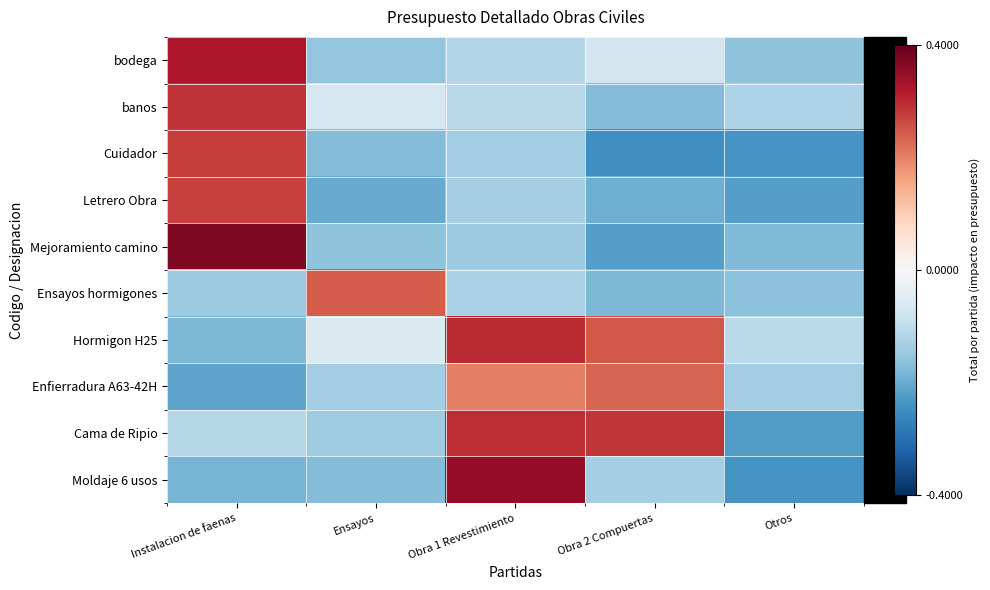

Between Ensayos and Obra 1 Revestimiento, which is larger?

Obra 1 Revestimiento